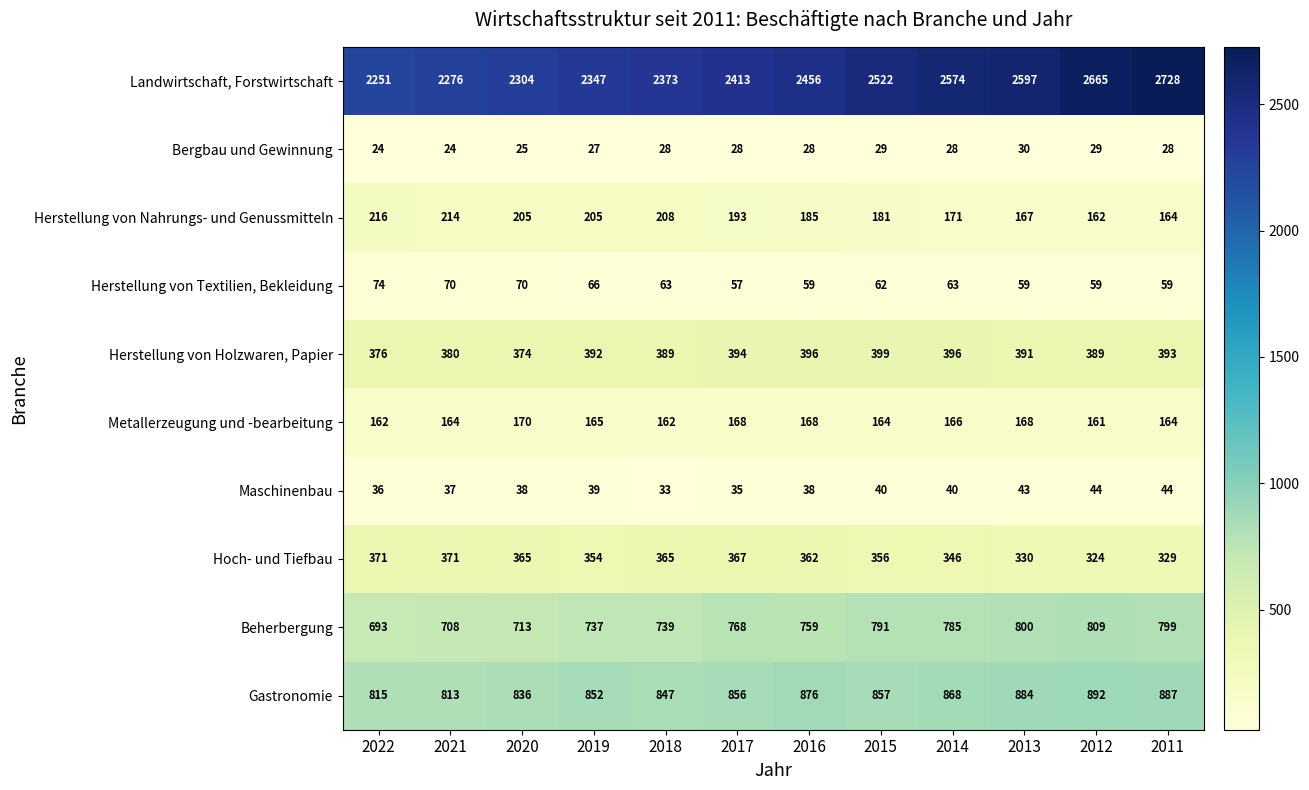

Is it true that Herstellung von Nahrungs- und Genussmitteln equals 290 at 2014?

False